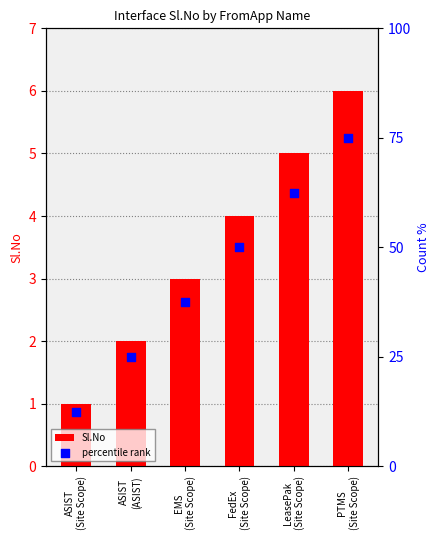

At how many categories does at least one series exceed 66?

1